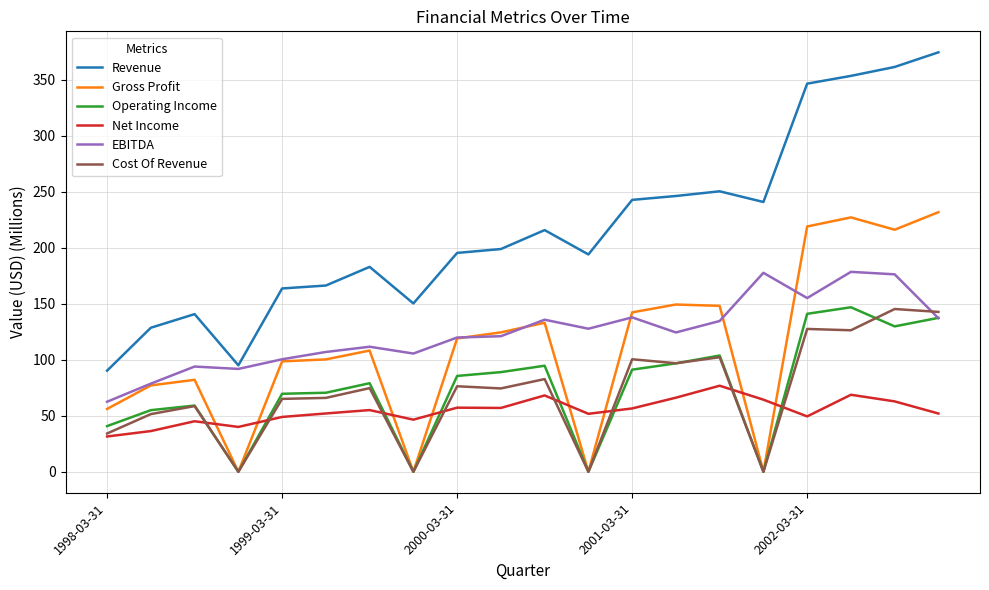

True or false: Net Income and Cost Of Revenue intersect in this chart.

True